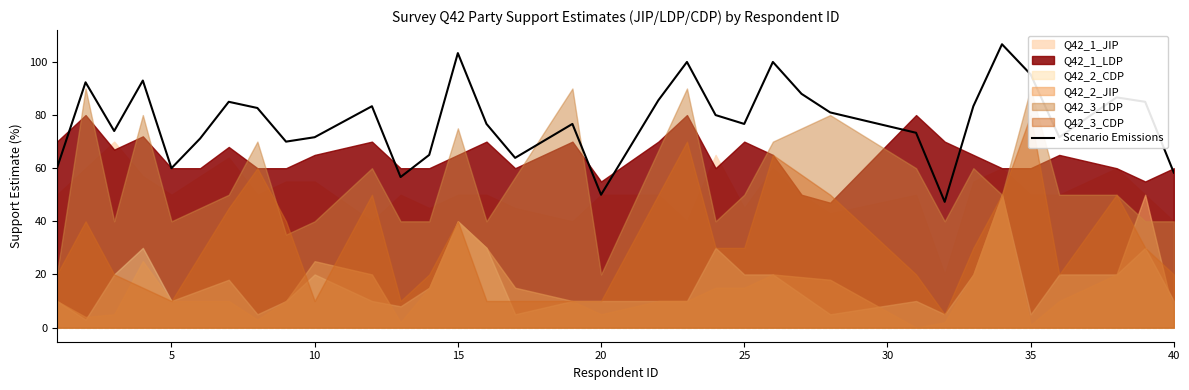

Reading right to left, extract all data points from this chart.

58.3	85.0	86.7	79.2	71.7	95.3	106.7	83.3	47.3	73.3	75.9	78.4	81.0	88.0	100.0	76.7	80.0	100.0	85.6	67.8	50.0	76.7	70.3	63.9	76.7	103.3	65.0	56.7	83.3	77.5	71.7	70.0	82.7	85.0	71.2	60.0	93.0	74.0	92.3	60.0